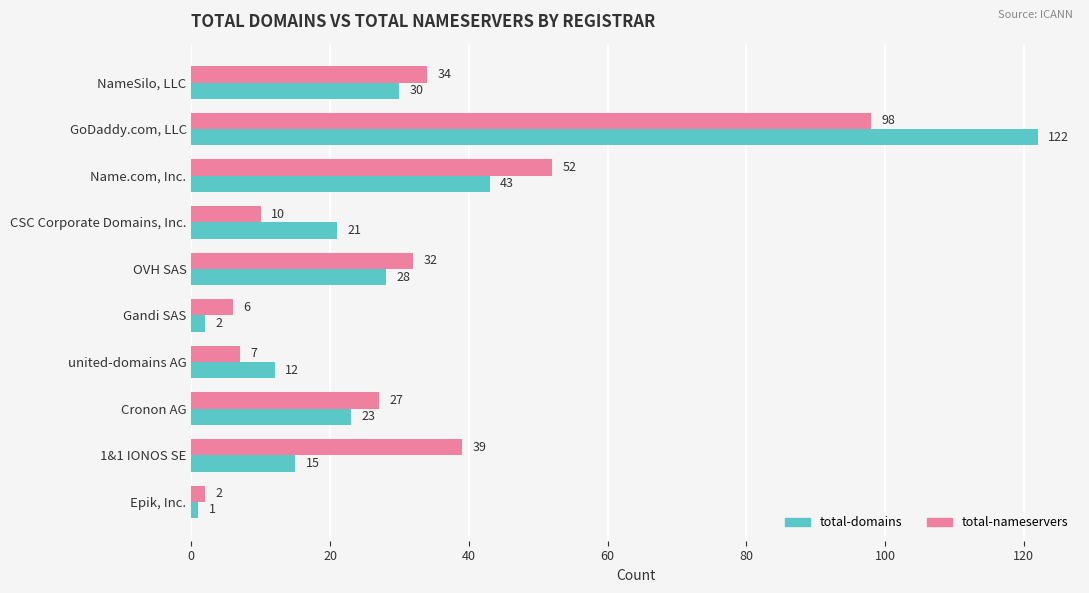

At Name.com, Inc., list the series in order from smallest to largest.

total-domains, total-nameservers